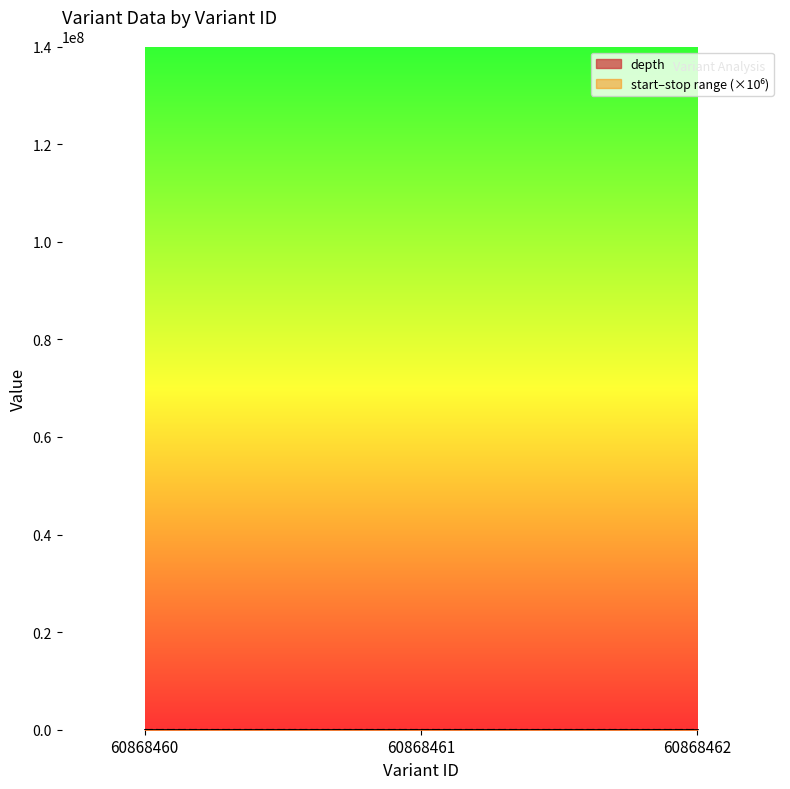

At which label does depth first exceed 24?

60868461